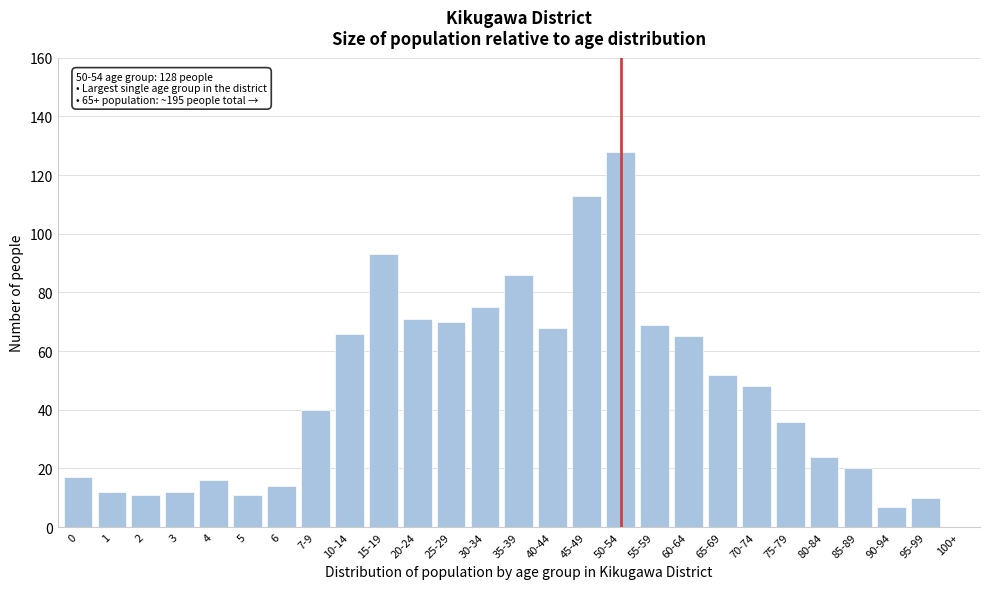

Reading left to right, transcribe all the data shown in this chart.

0=17	1=12	2=11	3=12	4=16	5=11	6=14	7-9=40	10-14=66	15-19=93	20-24=71	25-29=70	30-34=75	35-39=86	40-44=68	45-49=113	50-54=128	55-59=69	60-64=65	65-69=52	70-74=48	75-79=36	80-84=24	85-89=20	90-94=7	95-99=10	100+=0